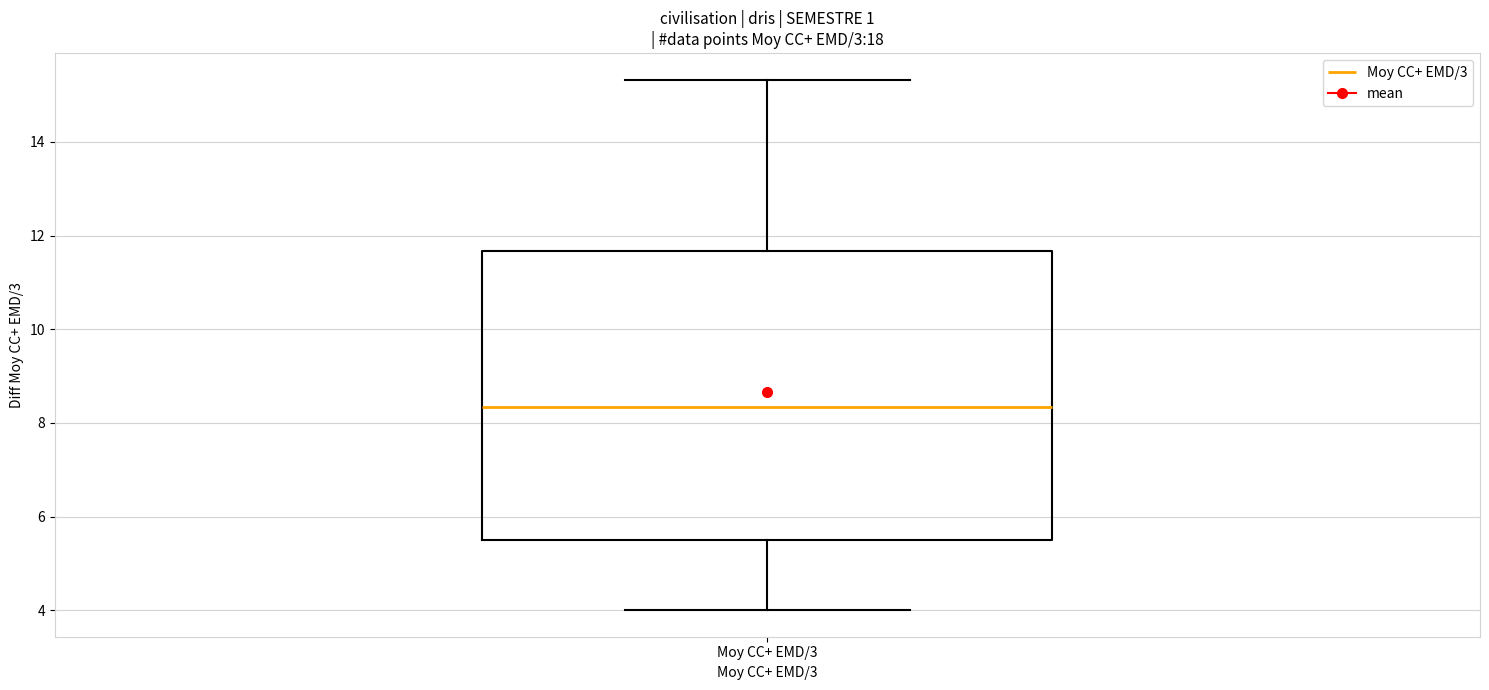

Read this box plot against the y-axis: the position of the median line, the range covered by the box, and the ends of both whiskers. The values are not printed on the chart, so give them approximately, as read against the axis.

median 8.4, box 5.4 to 11.6, whiskers 4.0 to 15.4